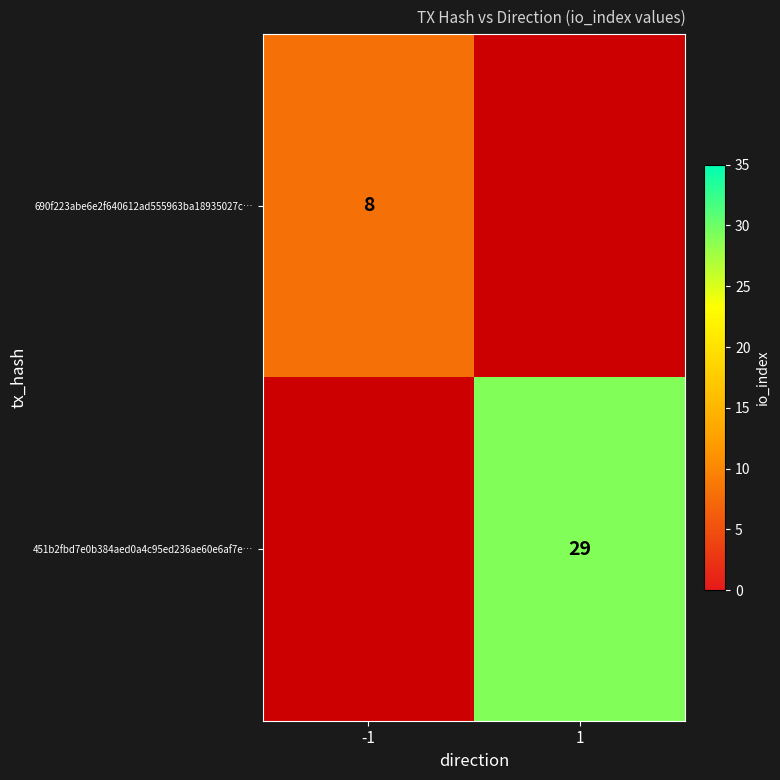

How many series are shown in this chart?

2